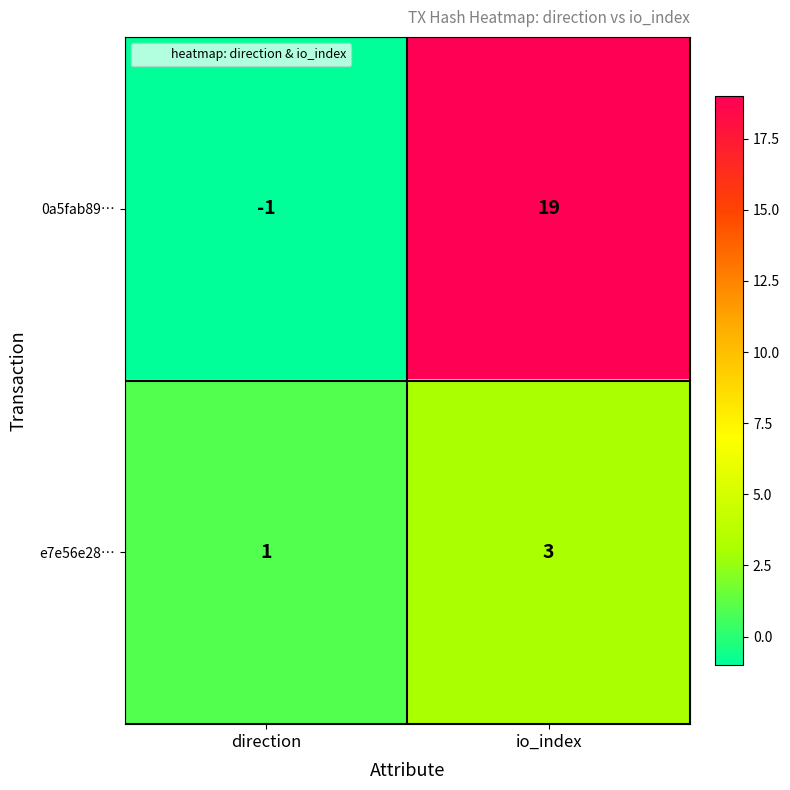

Between direction and io_index, which series saw the biggest shift?

0a5fab89…